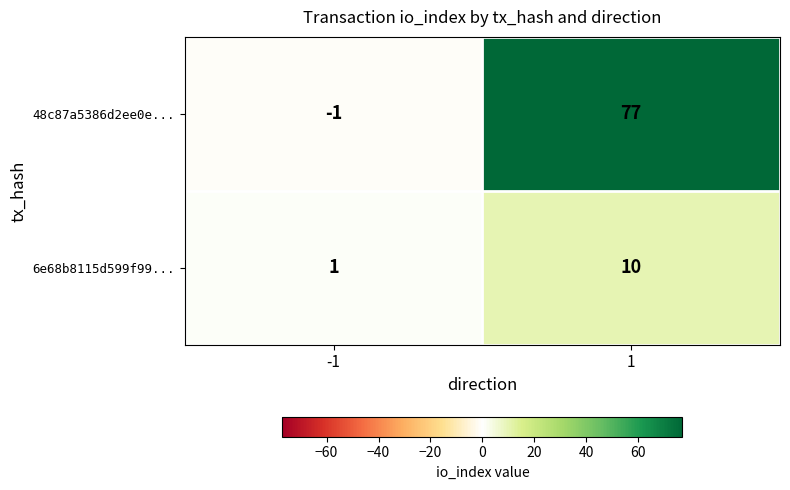

What is the sum of all 48c87a5386d2ee0e... values?

76